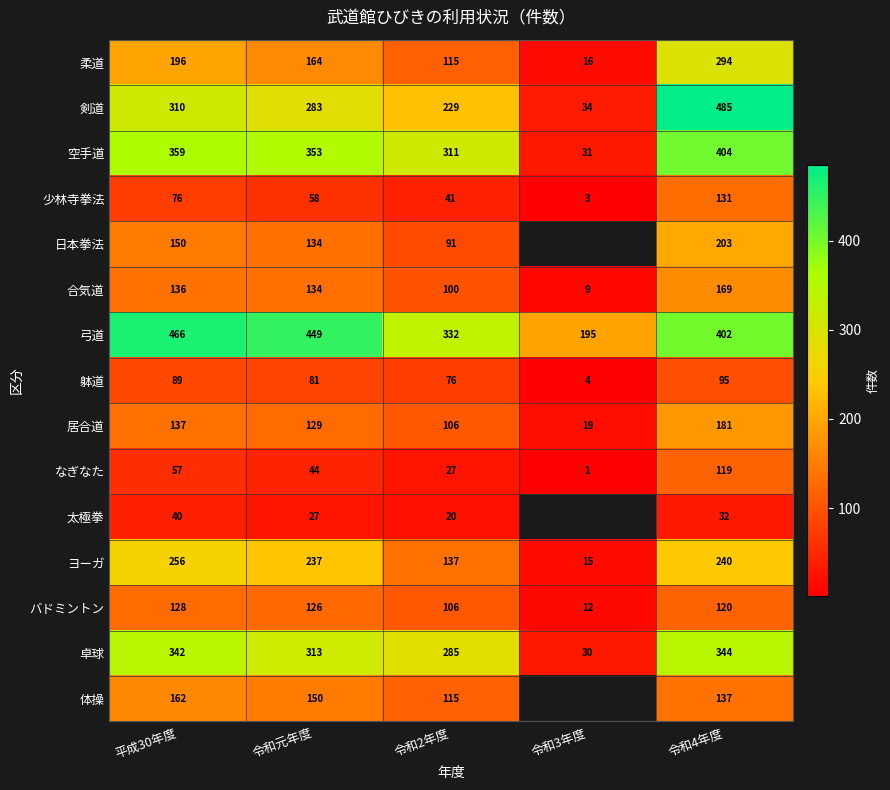

How many values in the なぎなた series are below 44?

2